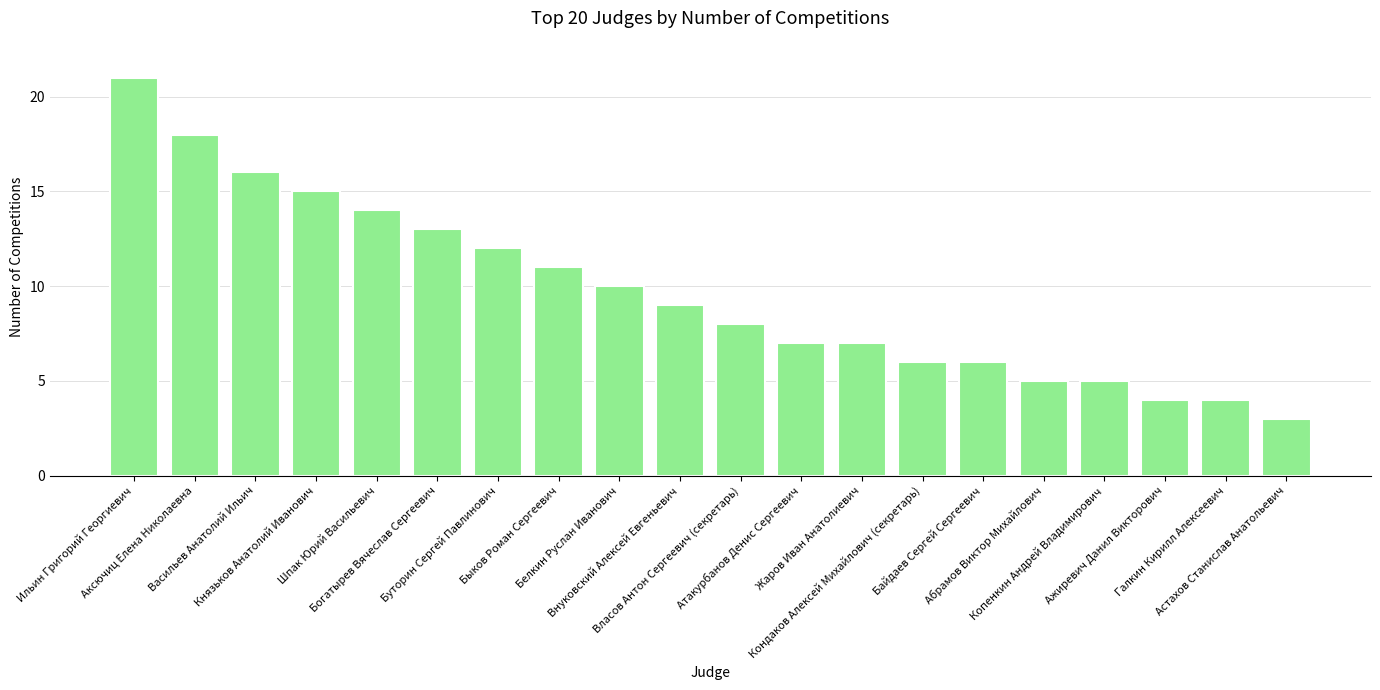

What is the minimum value shown in the chart?

3